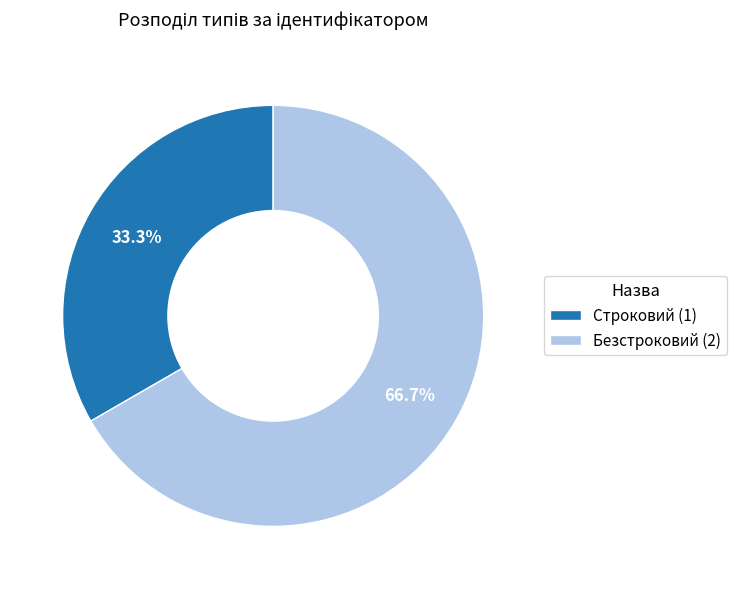

Is it true that Безстроковий is 56% of the pie?

False